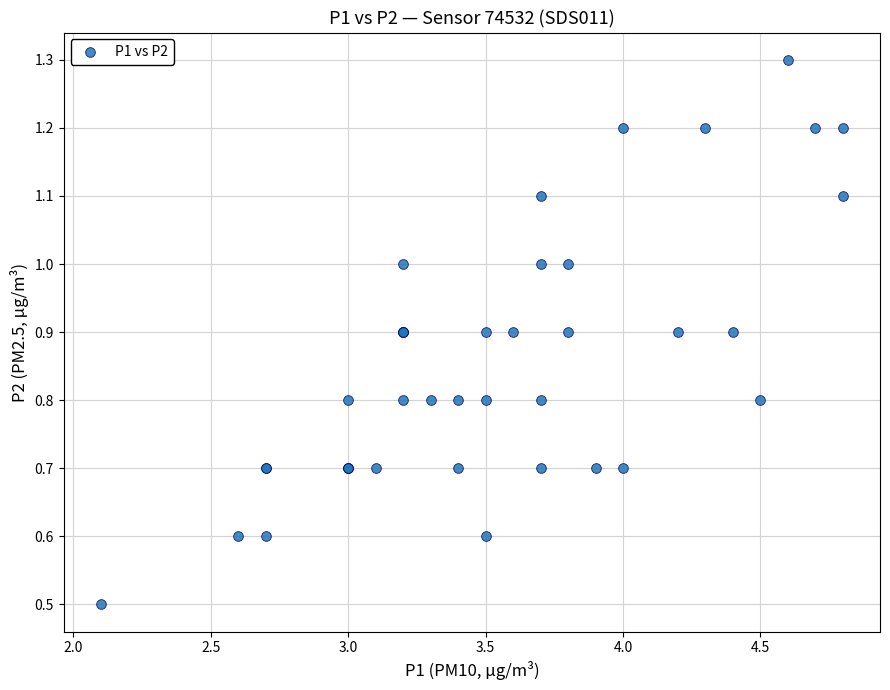

What Y value in the scatter plot is closest to 0?

0.5